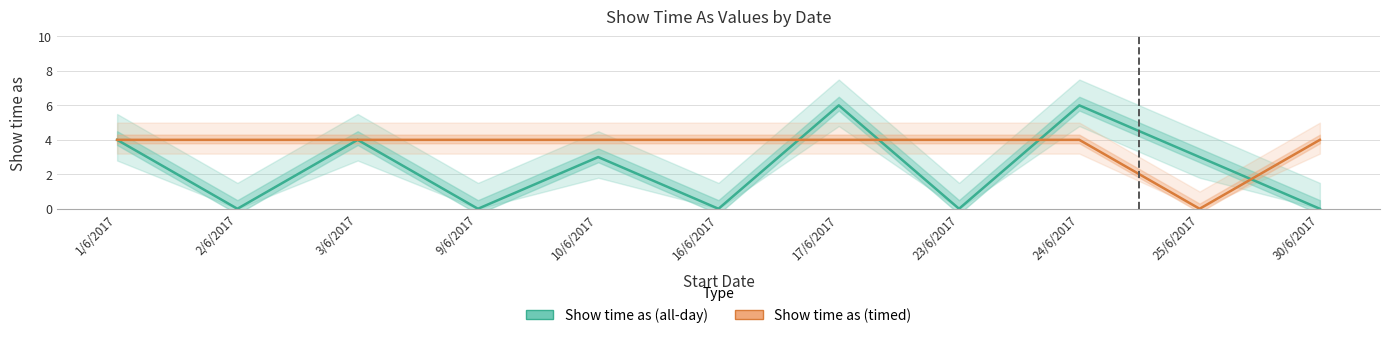

Is this an area chart (filled region under the line)?

No